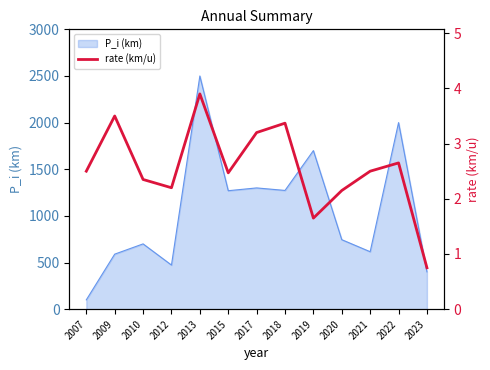

Which category has the lowest value in the P_i (km) series?

2007